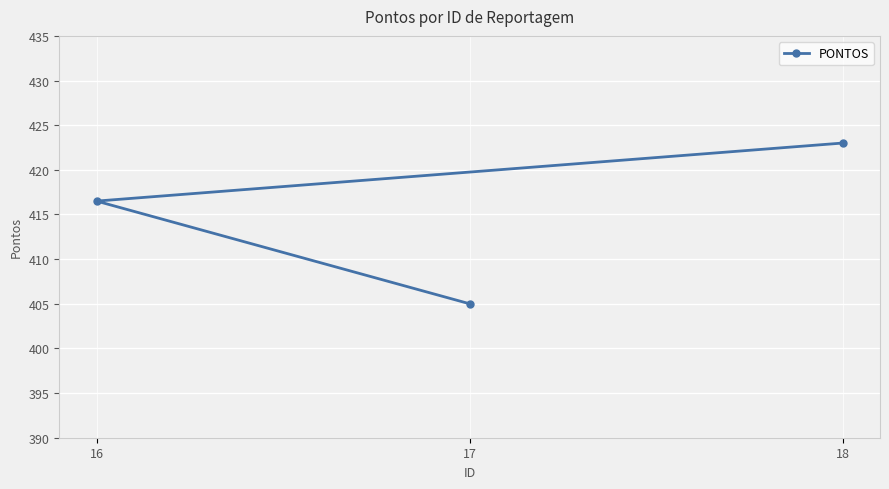

What is the value of the 2nd point from the left?

405.0